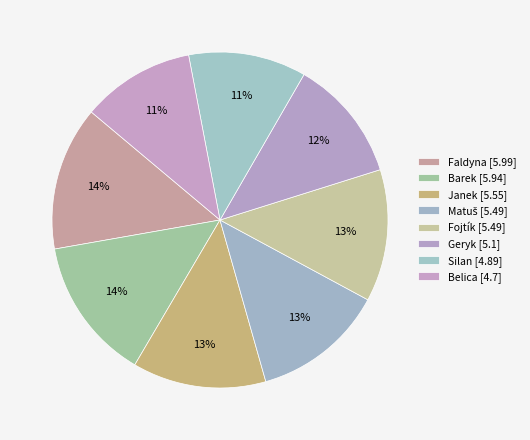

To the nearest percent, what is the combined percentage of Faldyna and Matuš?

27%